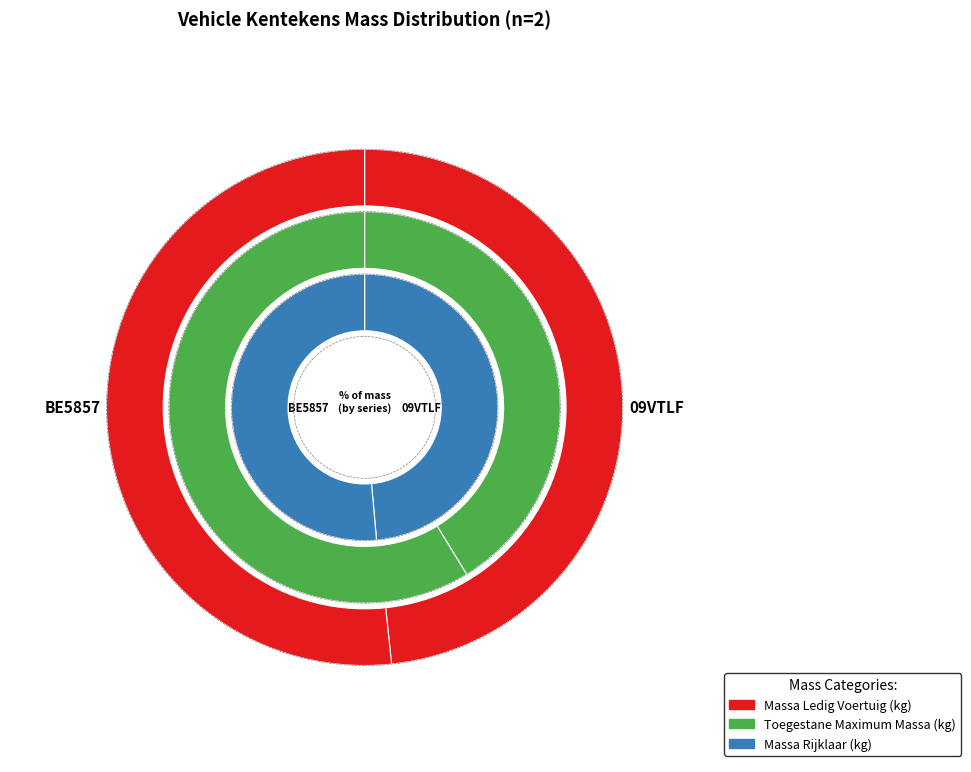

Is it true that BE5857 is 43% of the pie?

False